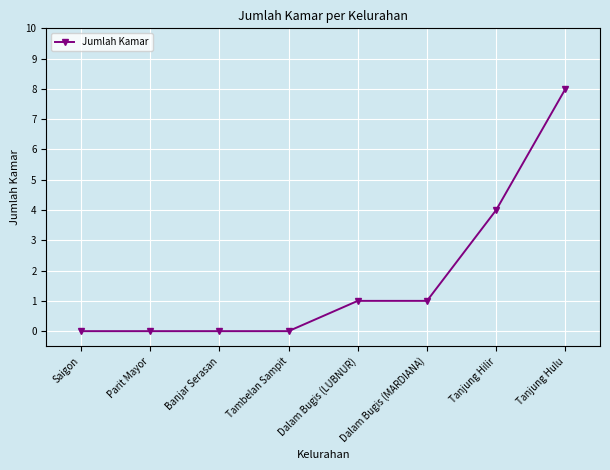

At which label is the value closest to 4?

Tanjung Hilir